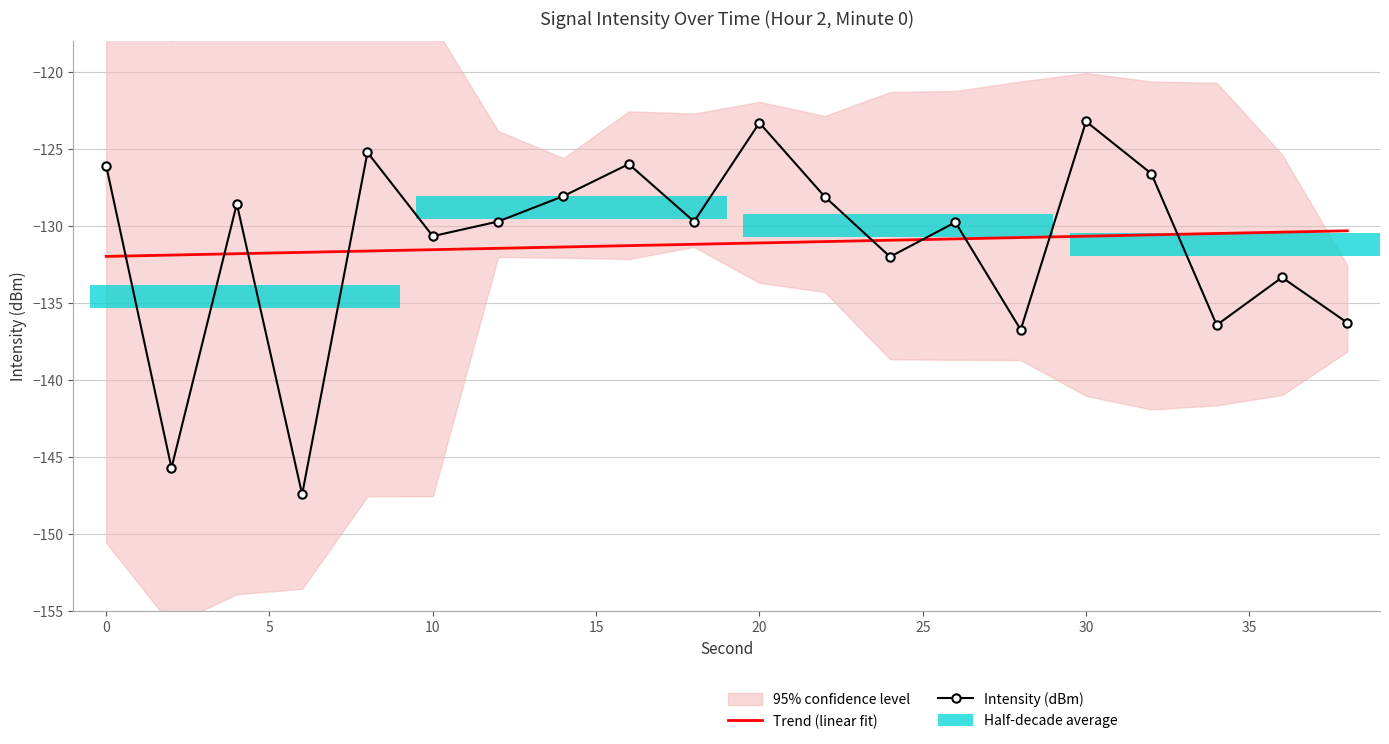

True or false: Trend (linear fit) has a value of -65.5 at 40.

False